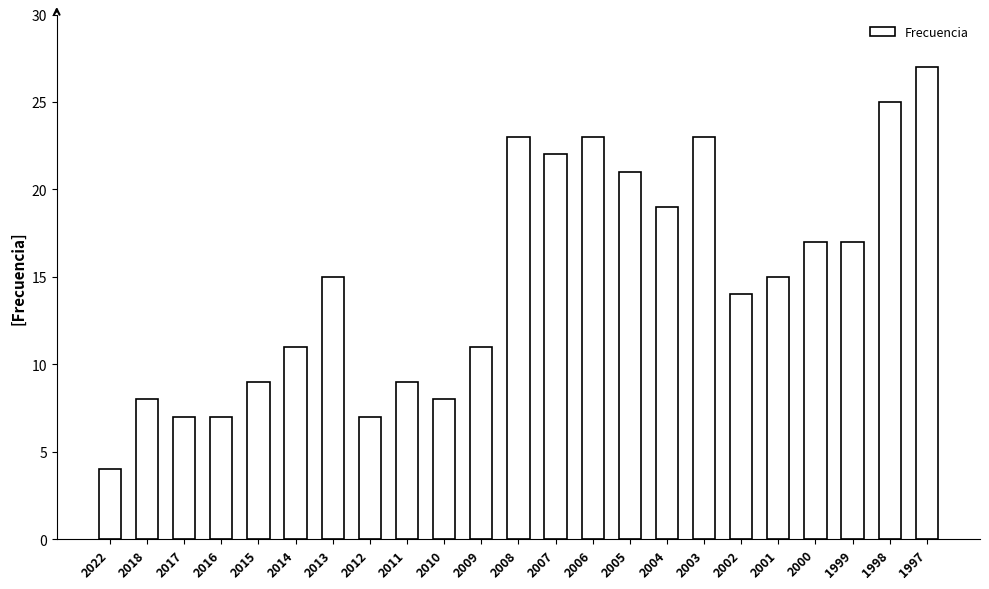

What is the change in value from 2016 to 2015?

+2